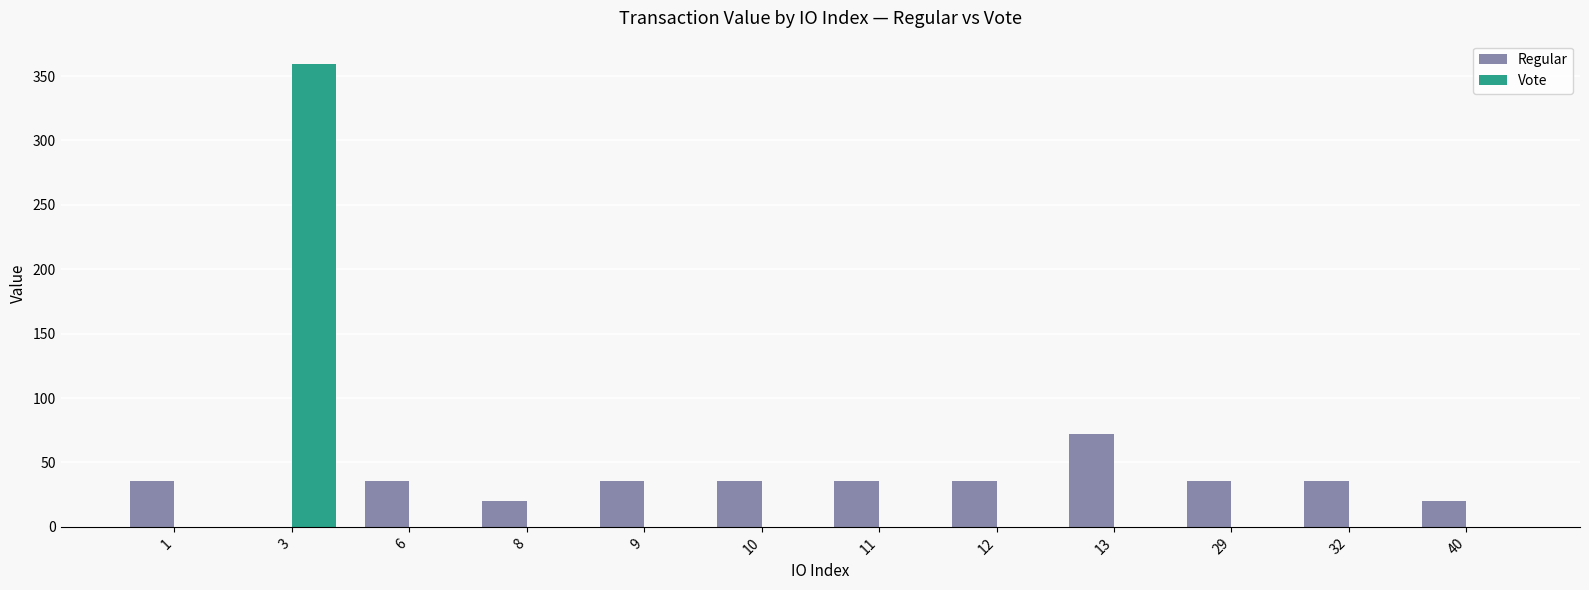

At which label does Regular reach its peak?

13